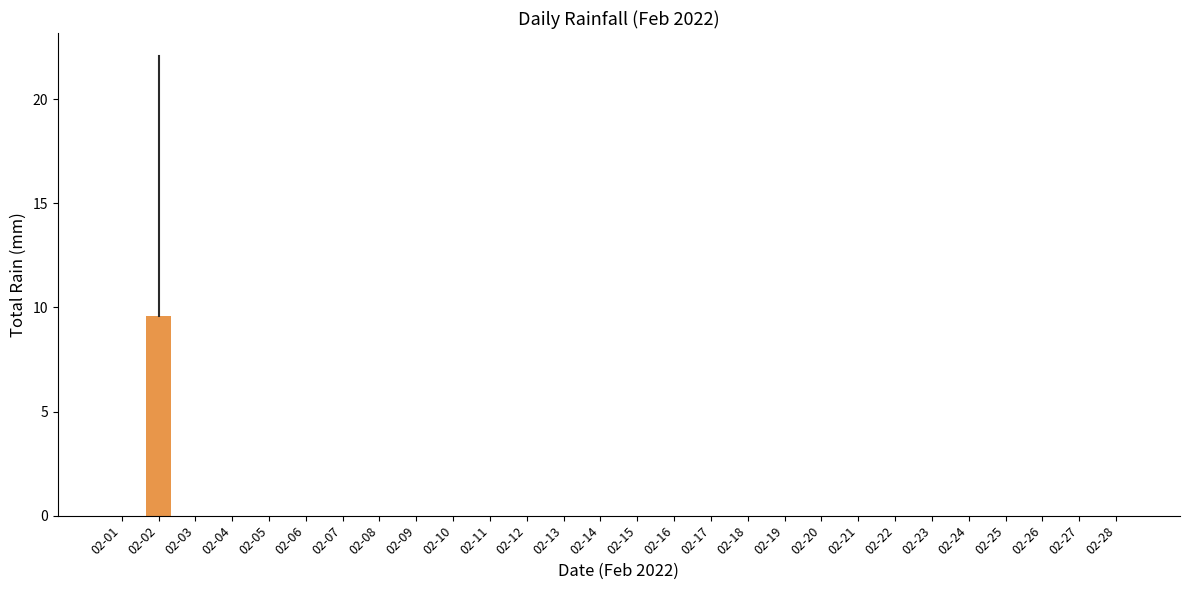

Which has a higher value, 02-02 or 02-17?

02-02